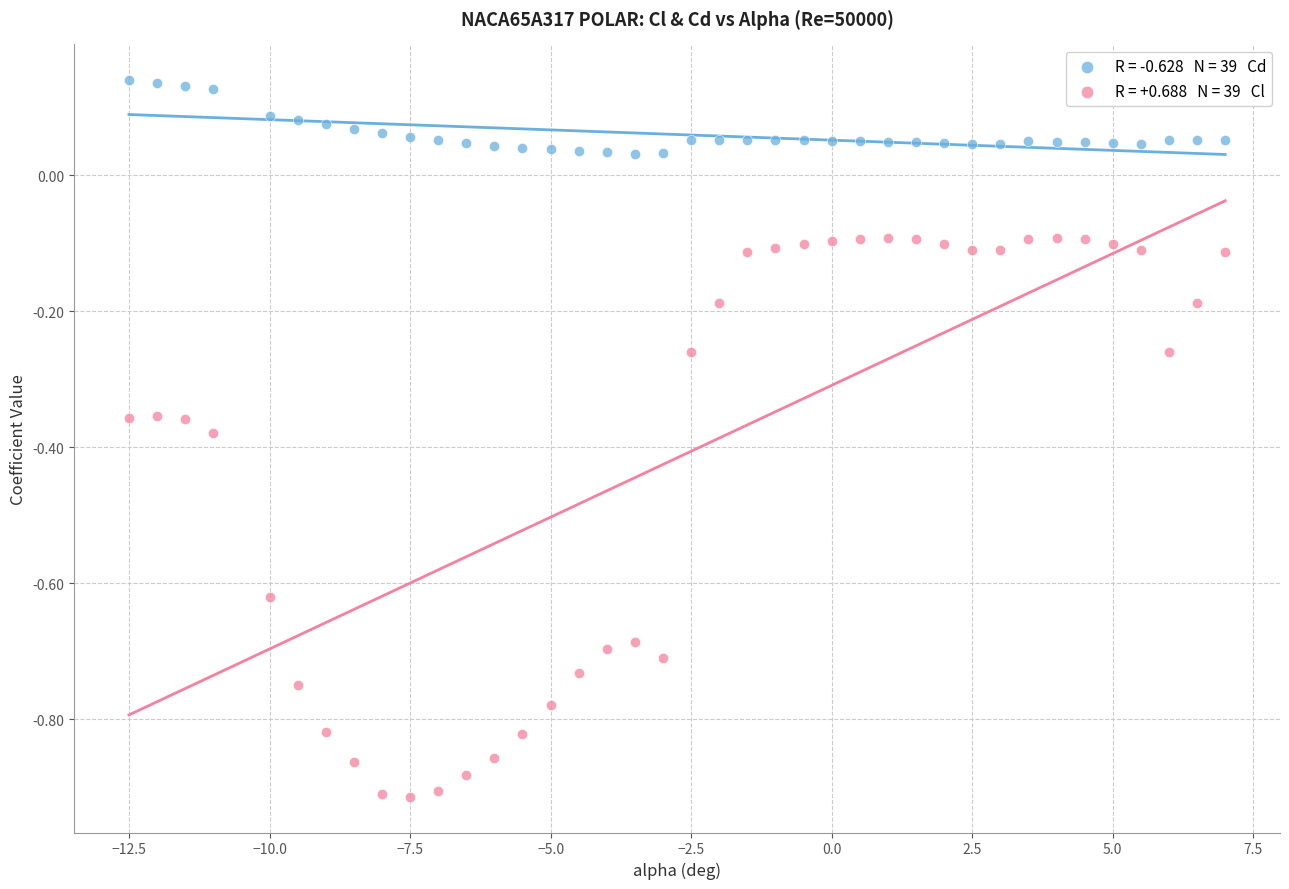

Across all data points, what is the range of Y values (max minus min)?

1.1